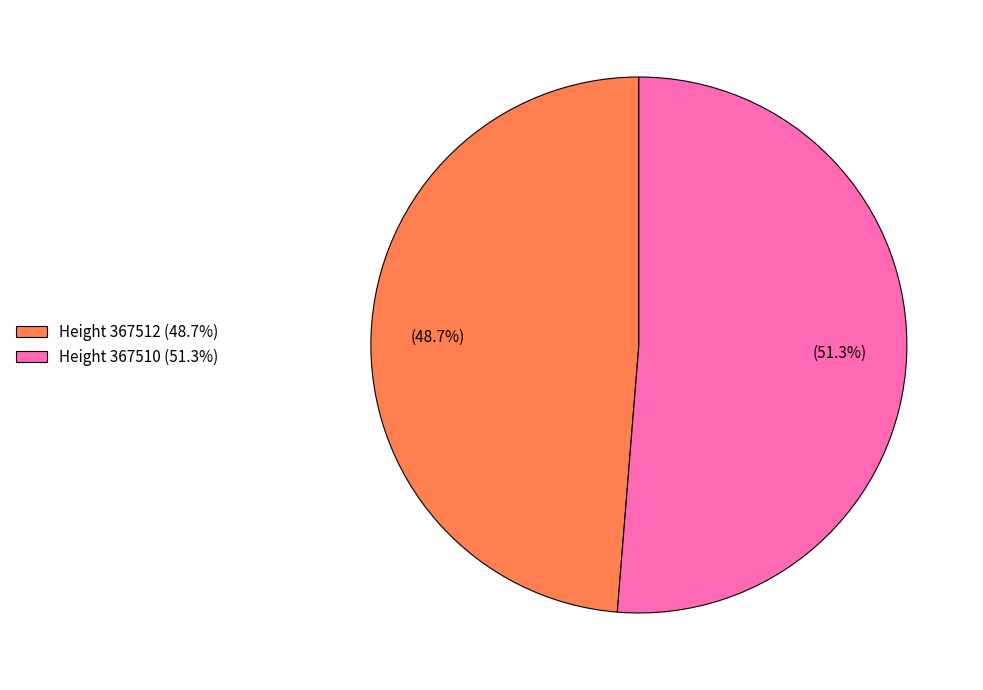

What is the smallest slice in the pie chart?

Height 367512 (48.7%)